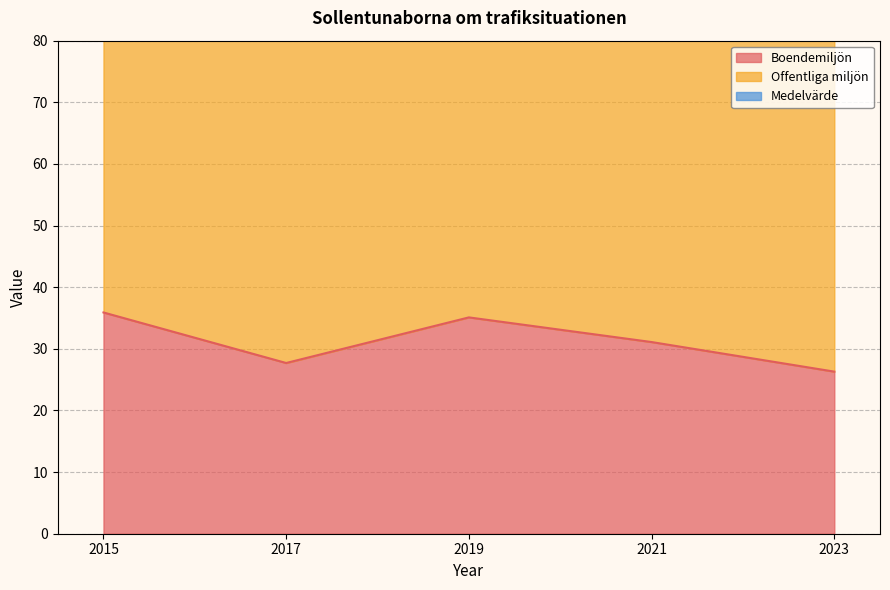

Reading left to right, what are all the values shown in this chart?

Boendemiljön: 2015=35.9	2017=27.7	2019=35.1	2021=31.1	2023=26.3
Offentliga miljön: 2015=144.1	2017=124.4	2019=141.6	2021=131.2	2023=121.4
Medelvärde: 2015=96.1	2017=82.9	2019=94.4	2021=87.5	2023=80.9